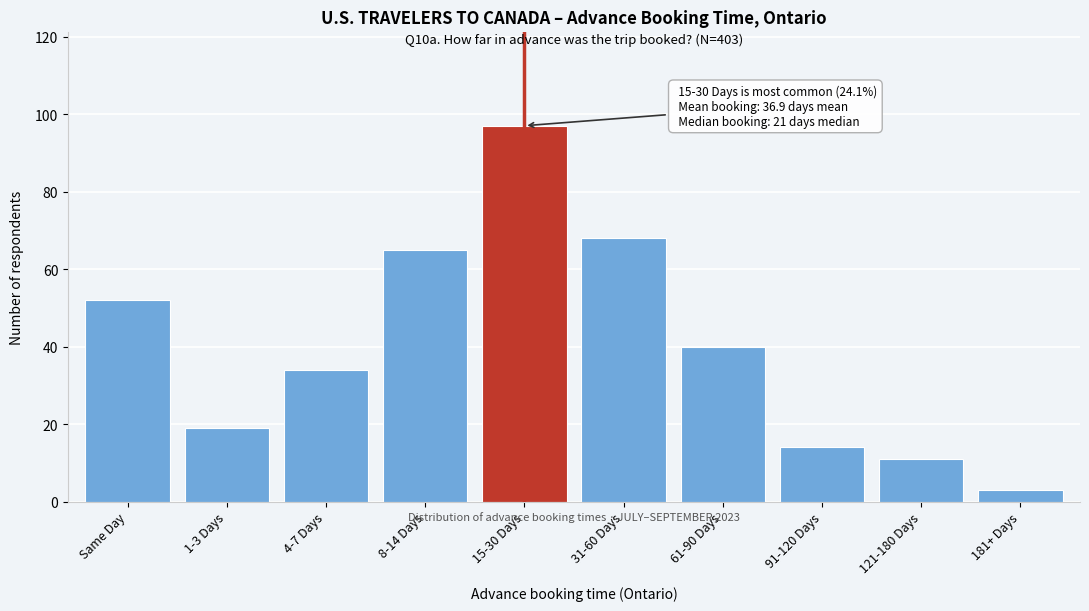

Reading left to right, extract all data points from this chart.

Same Day=52	1-3 Days=19	4-7 Days=34	8-14 Days=65	15-30 Days=97	31-60 Days=68	61-90 Days=40	91-120 Days=14	121-180 Days=11	181+ Days=3